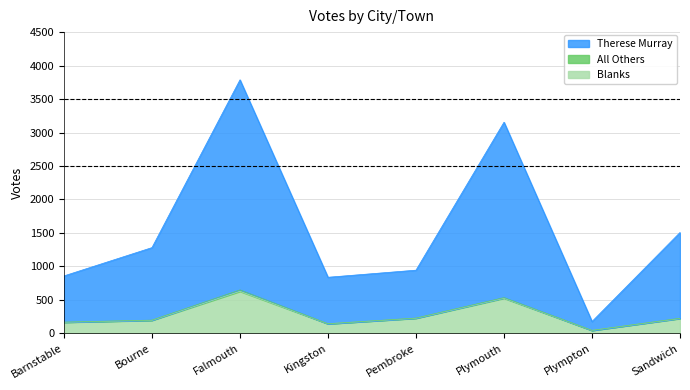

At which category is the sum across all series the highest?

Falmouth